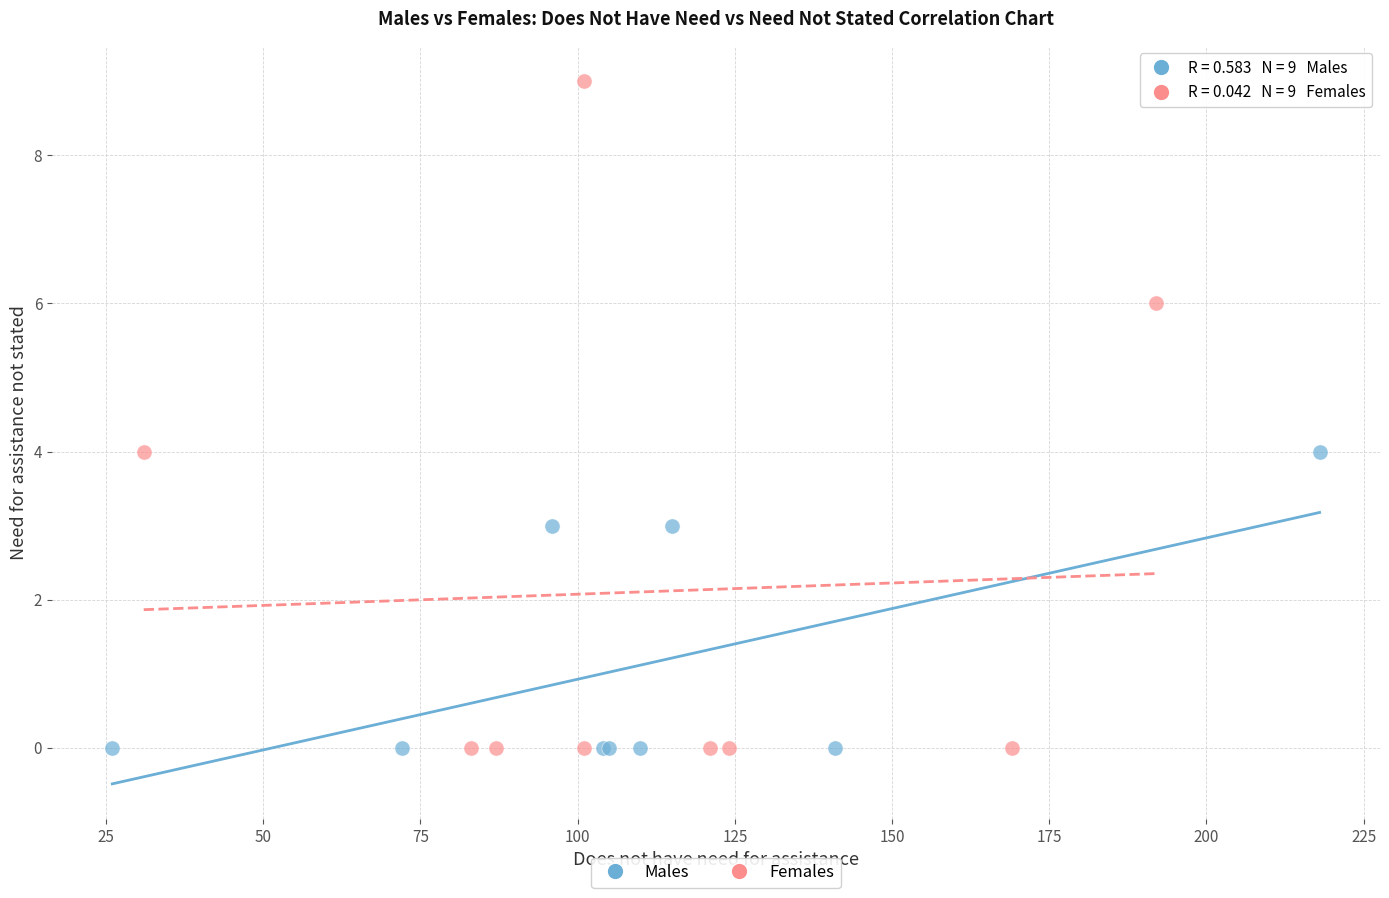

Which series reaches the maximum Y coordinate?

Females